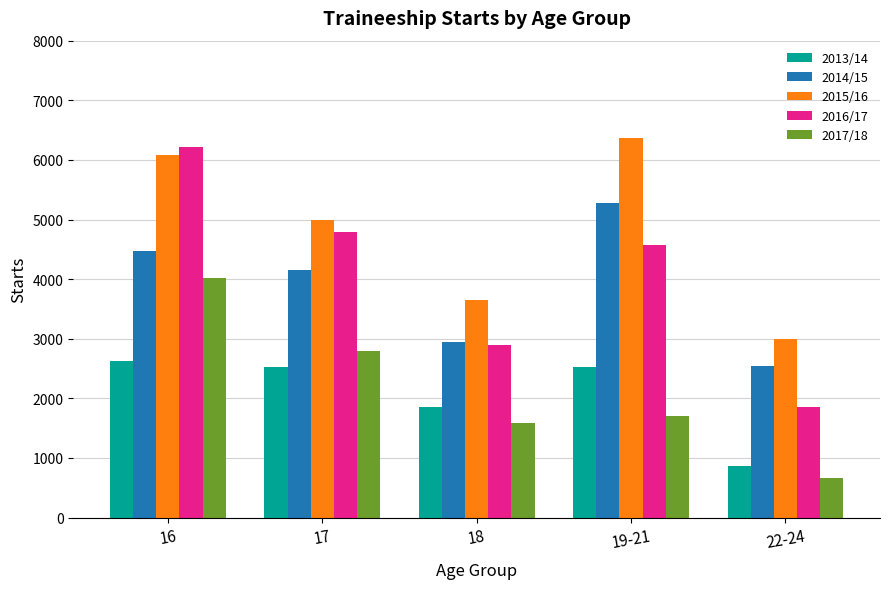

What are all the series names shown in the legend?

2013/14, 2014/15, 2015/16, 2016/17, 2017/18